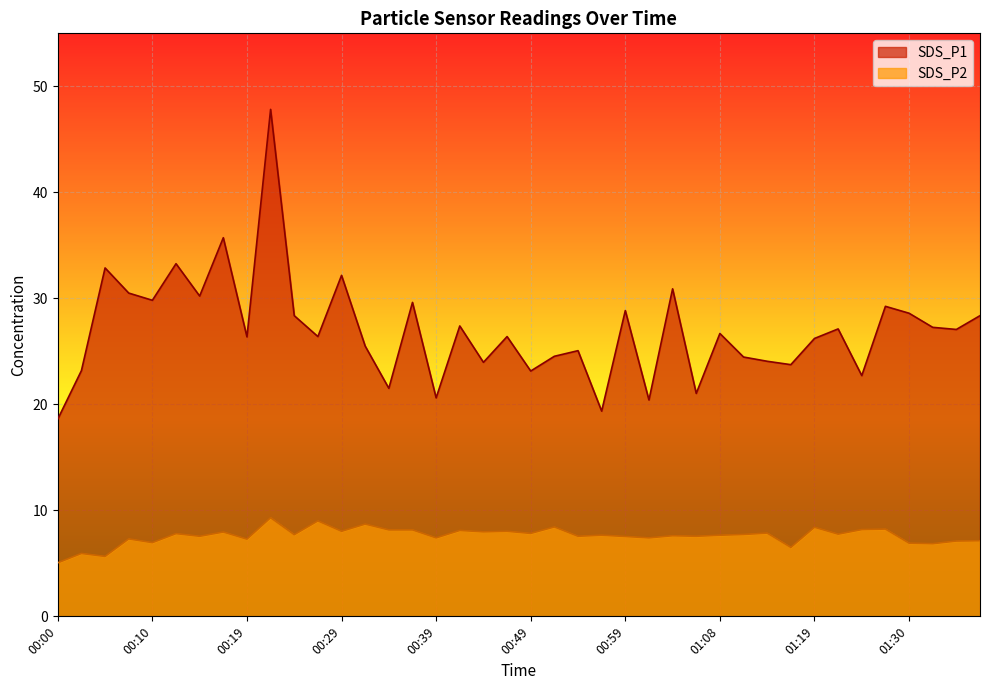

Reading left to right, list all the values displayed in this chart.

SDS_P1: 18.6	23.2	32.9	30.5	29.8	33.2	30.2	35.7	26.4	47.8	28.4	26.4	32.1	25.5	21.5	29.6	20.6	27.4	23.9	26.4	23.1	24.5	25.1	19.4	28.8	20.4	30.9	21.0	26.7	24.4	24.1	23.7	26.2	27.1	22.7	29.2	28.6	27.2	27.1	28.4
SDS_P2: 5.0	5.9	5.7	7.3	7.0	7.8	7.5	8.0	7.3	9.3	7.7	9.0	8.0	8.7	8.2	8.2	7.4	8.1	8.0	8.0	7.8	8.4	7.5	7.7	7.5	7.4	7.6	7.5	7.7	7.7	7.8	6.5	8.4	7.8	8.2	8.2	6.9	6.8	7.1	7.1